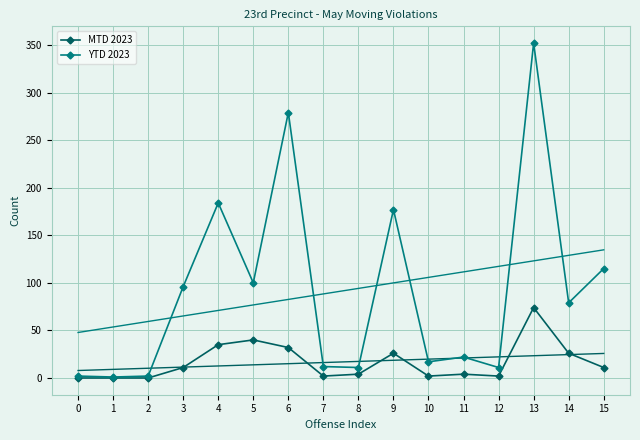

What is the difference between the second highest and minimum values in the YTD 2023 series?

278